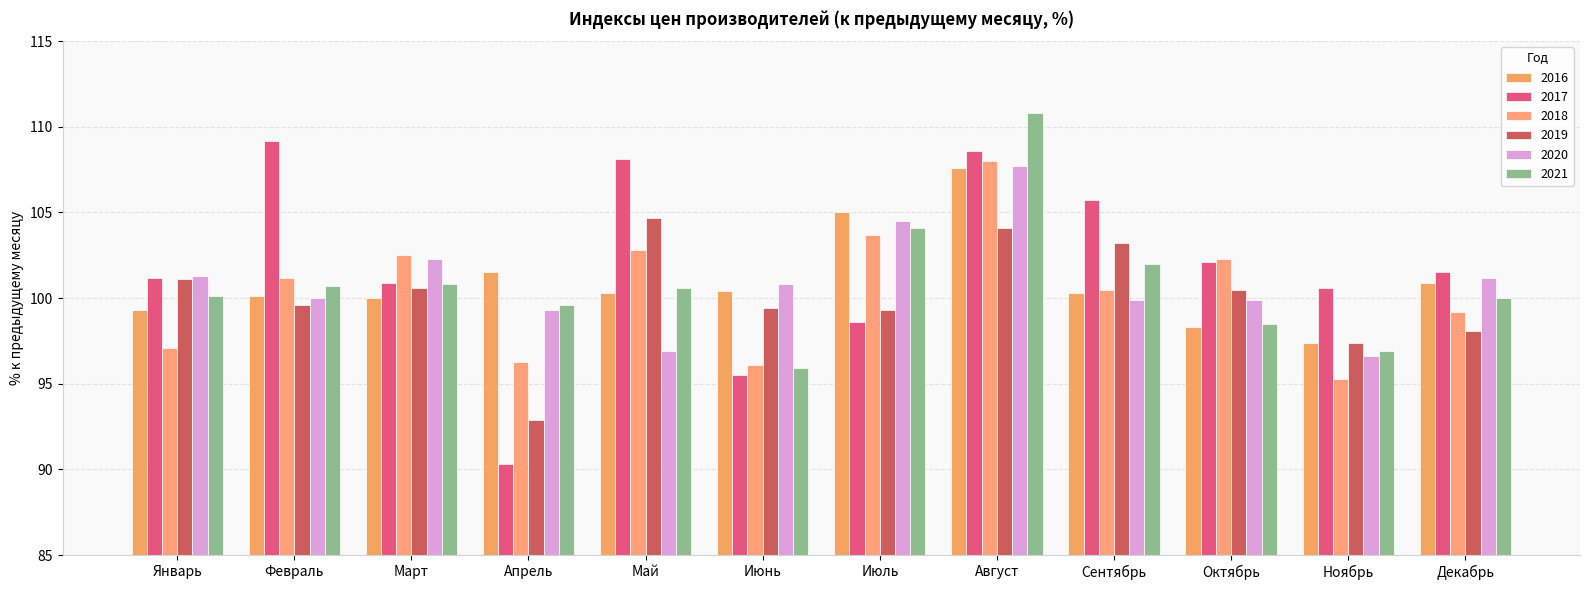

At which label does 2018 reach its minimum?

Ноябрь